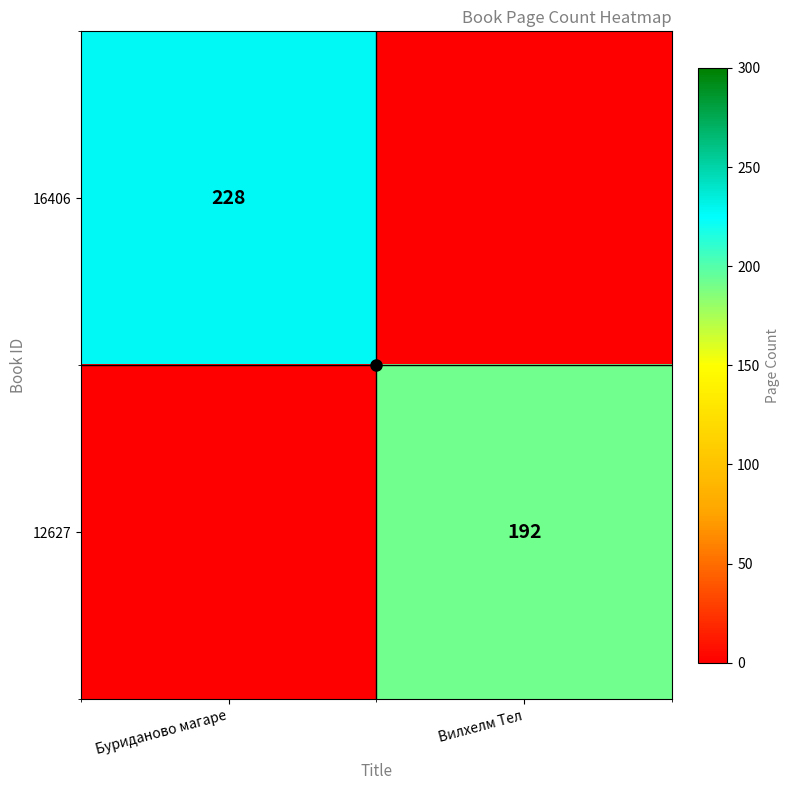

Is the value of 12627 at Вилхелм Тел greater than the value of 16406 at Буриданово магаре?

No